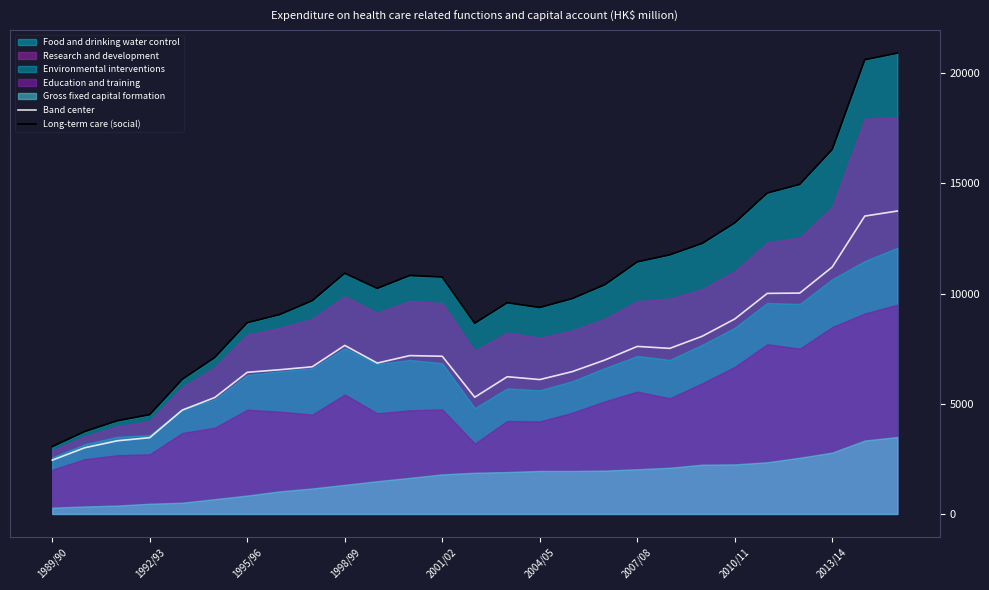

What is the difference between the maximum and minimum values in the Long-term care (social) series?

17859.0